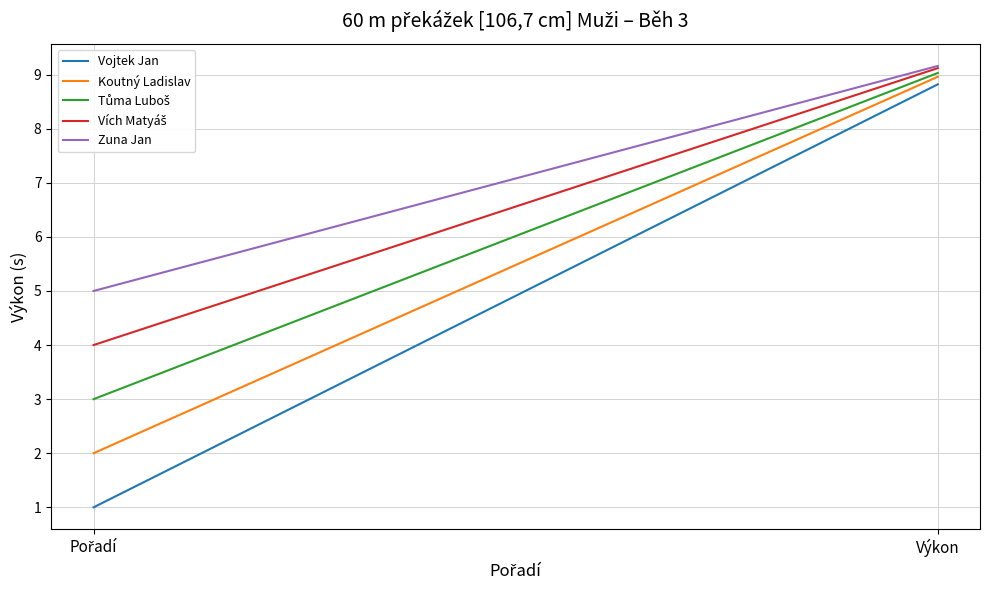

List the labels in order of Zuna Jan value, smallest first.

Pořadí, Výkon